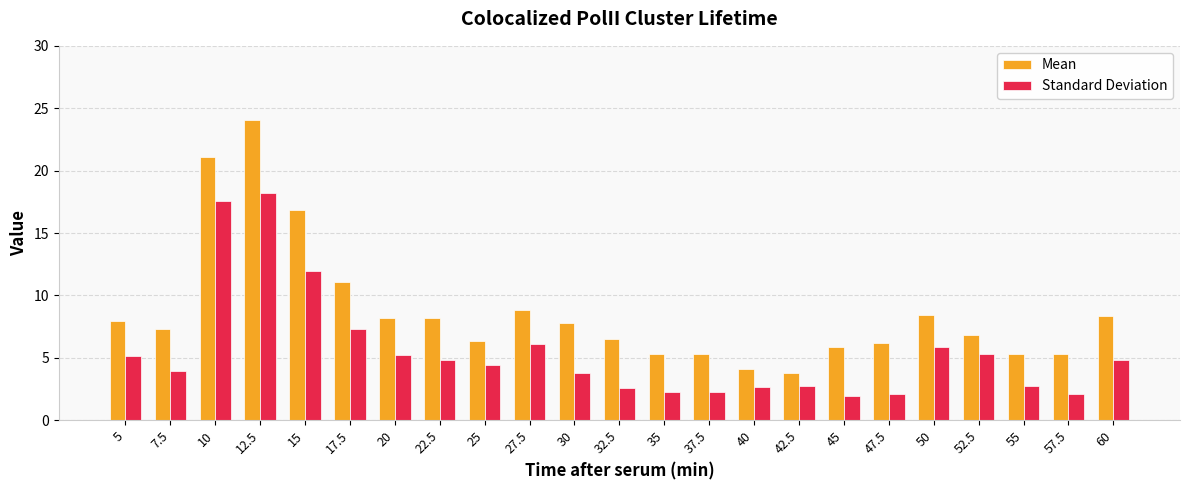

Rank the series at 42.5 from highest to lowest value.

Mean, Standard Deviation